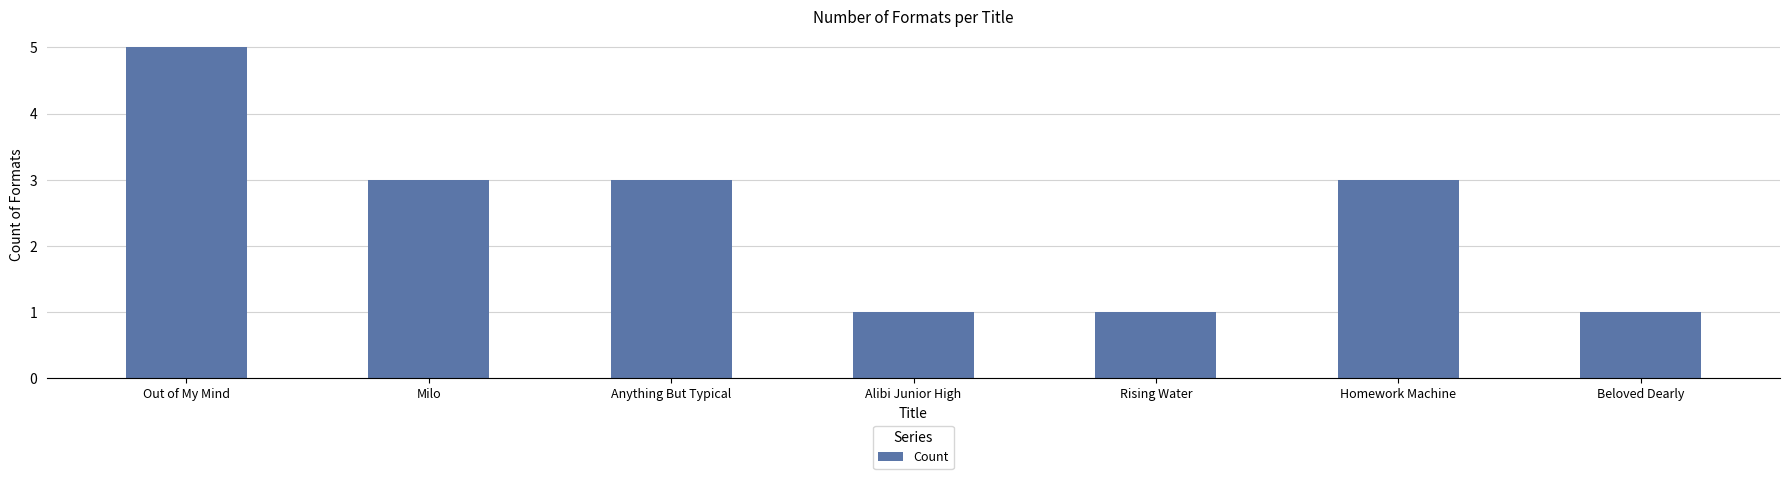

What position from the left is Rising Water?

5